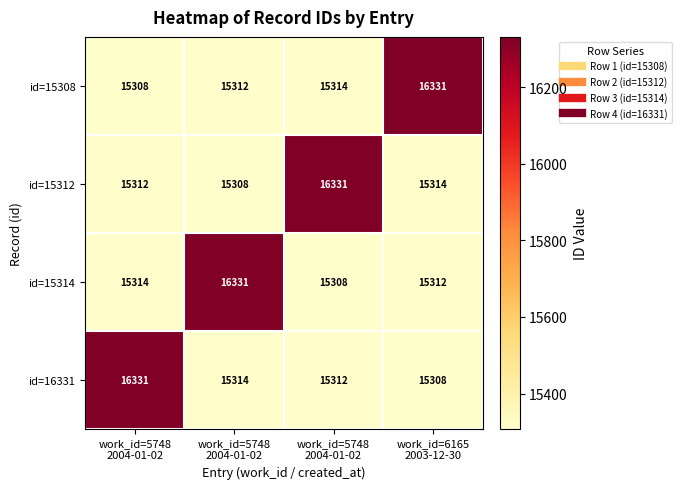

Reading left to right, what are all the values shown in this chart?

id=15308: work_id=5748
2004-01-02=15308	work_id=5748
2004-01-02=15312	work_id=5748
2004-01-02=15314	work_id=6165
2003-12-30=16331
id=15312: work_id=5748
2004-01-02=15312	work_id=5748
2004-01-02=15308	work_id=5748
2004-01-02=16331	work_id=6165
2003-12-30=15314
id=15314: work_id=5748
2004-01-02=15314	work_id=5748
2004-01-02=16331	work_id=5748
2004-01-02=15308	work_id=6165
2003-12-30=15312
id=16331: work_id=5748
2004-01-02=16331	work_id=5748
2004-01-02=15314	work_id=5748
2004-01-02=15312	work_id=6165
2003-12-30=15308